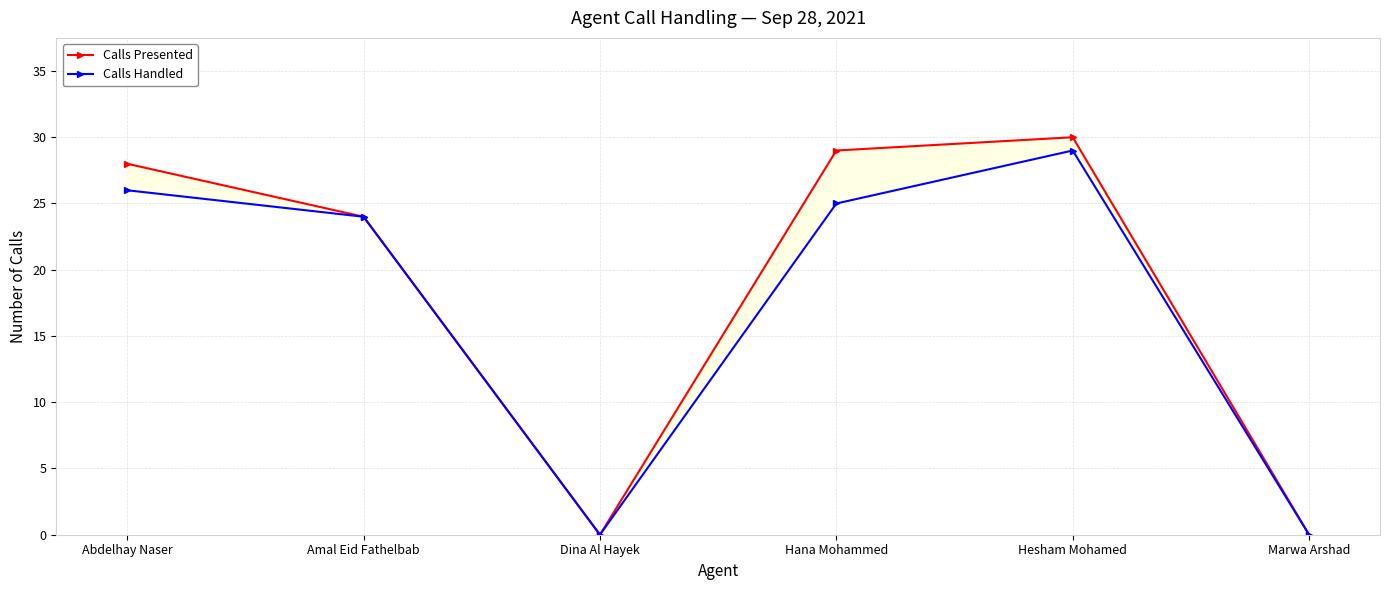

At how many categories does at least one series exceed 1?

4